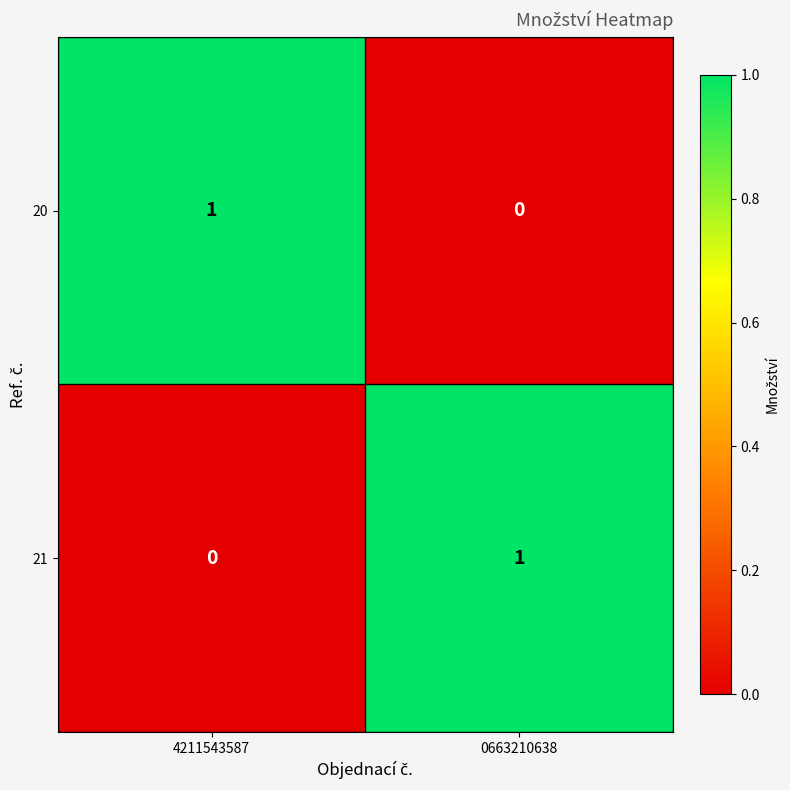

Is the value of 20 at 0663210638 greater than the value of 21 at 0663210638?

No